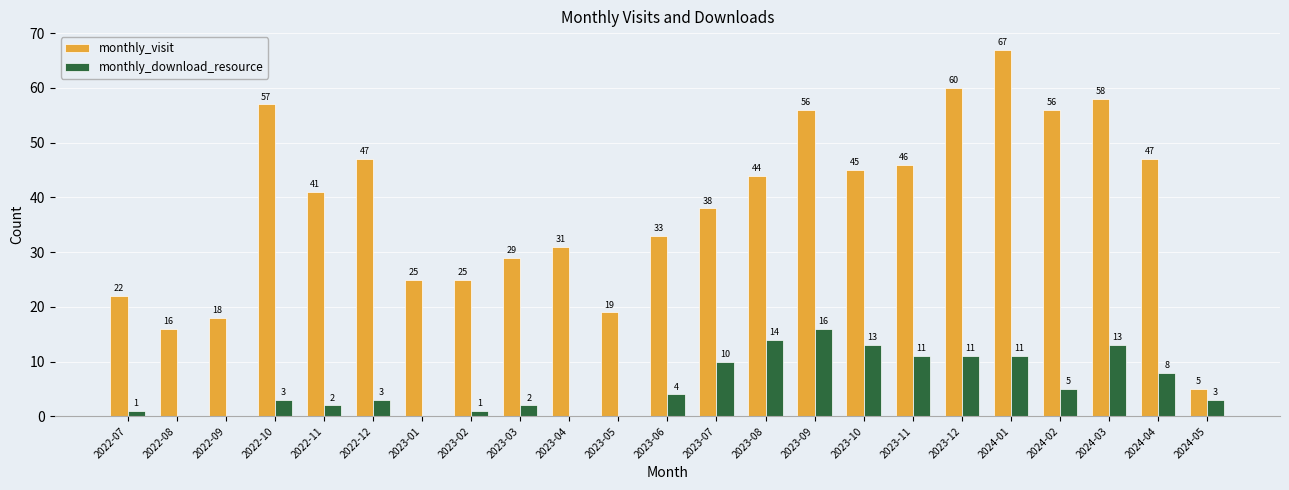

Reading left to right, list all the values displayed in this chart.

monthly_visit: 2022-07=22	2022-08=16	2022-09=18	2022-10=57	2022-11=41	2022-12=47	2023-01=25	2023-02=25	2023-03=29	2023-04=31	2023-05=19	2023-06=33	2023-07=38	2023-08=44	2023-09=56	2023-10=45	2023-11=46	2023-12=60	2024-01=67	2024-02=56	2024-03=58	2024-04=47	2024-05=5
monthly_download_resource: 2022-07=1	2022-08=0	2022-09=0	2022-10=3	2022-11=2	2022-12=3	2023-01=0	2023-02=1	2023-03=2	2023-04=0	2023-05=0	2023-06=4	2023-07=10	2023-08=14	2023-09=16	2023-10=13	2023-11=11	2023-12=11	2024-01=11	2024-02=5	2024-03=13	2024-04=8	2024-05=3